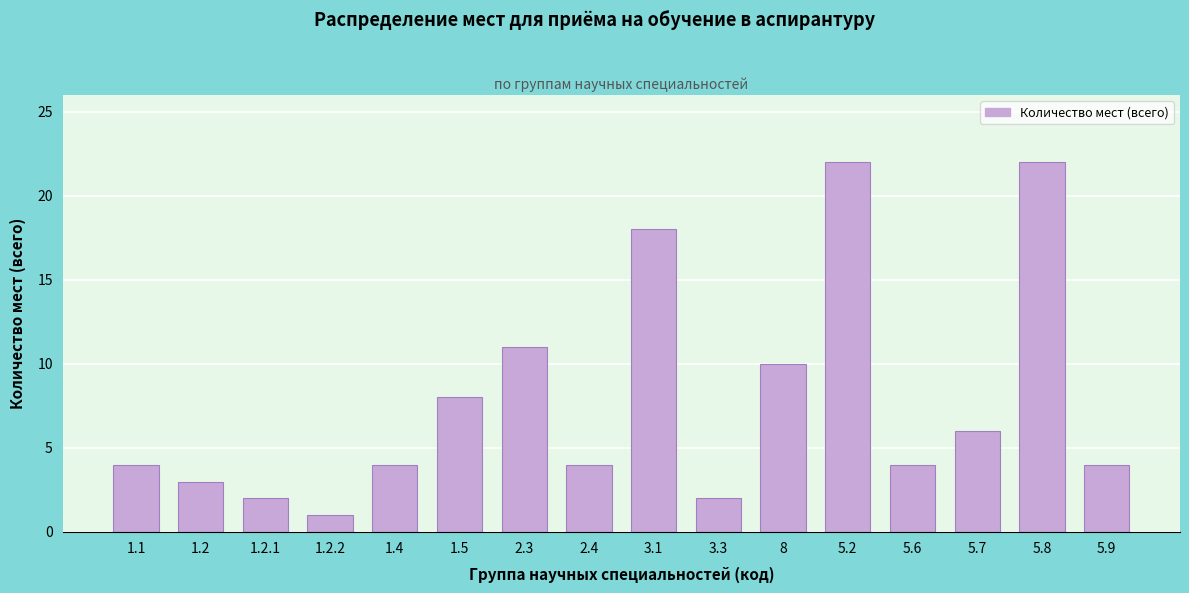

Reading left to right, transcribe all the data shown in this chart.

1.1=4	1.2=3	1.2.1=2	1.2.2=1	1.4=4	1.5=8	2.3=11	2.4=4	3.1=18	3.3=2	8=10	5.2=22	5.6=4	5.7=6	5.8=22	5.9=4